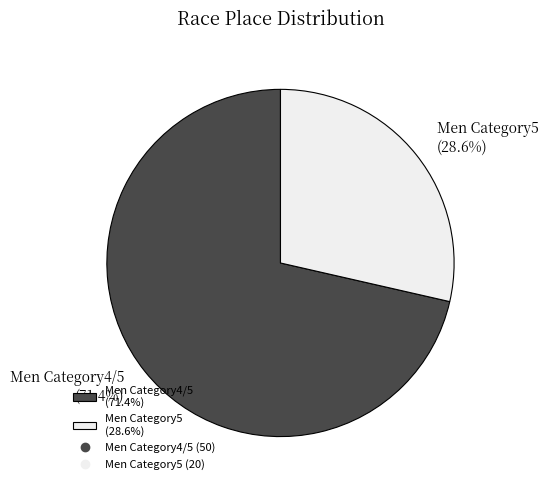

Rank the categories by value from lowest to highest.

Men Category5, Men Category4/5